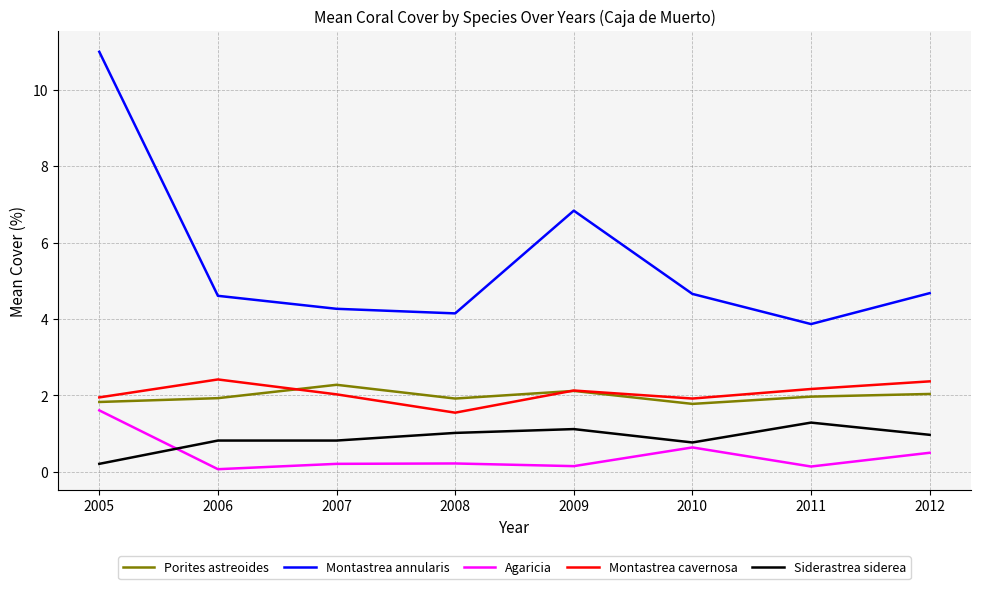

At which category is the sum across all series the highest?

2005